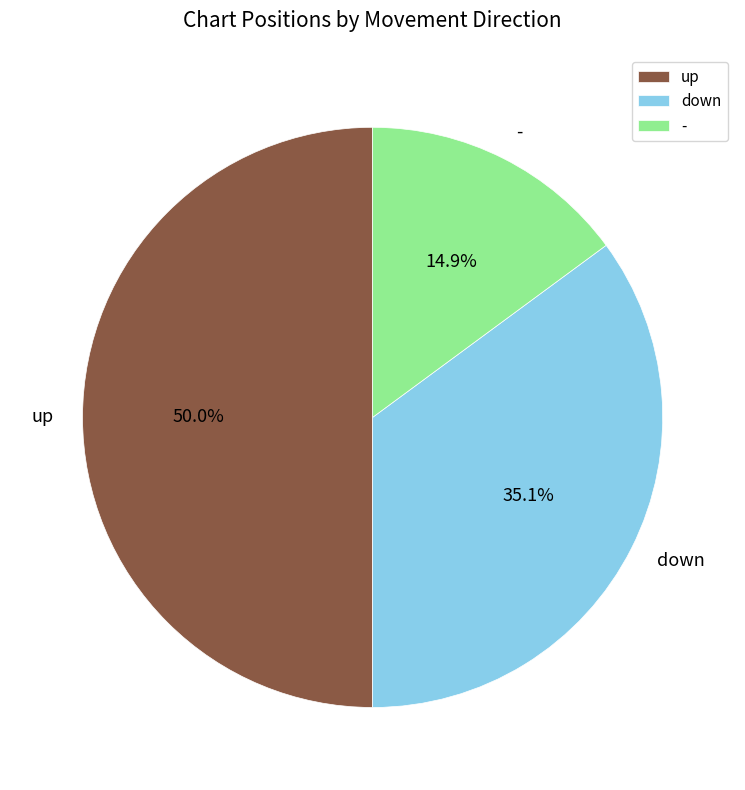

To the nearest percent, what is the average slice percentage?

33%